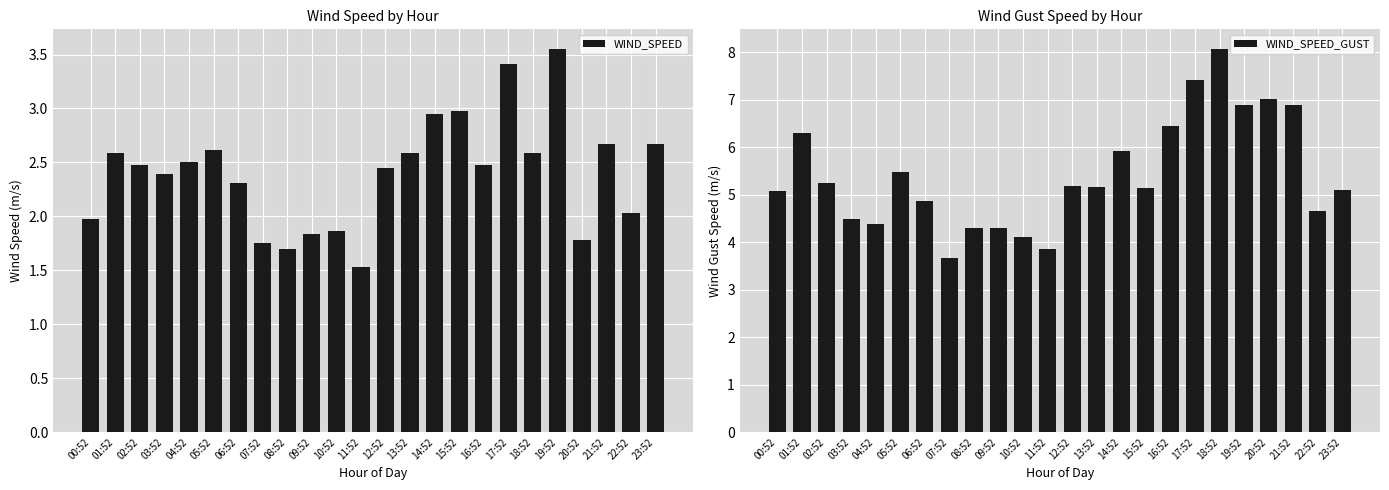

What is the minimum value for WIND_SPEED_GUST?

3.7